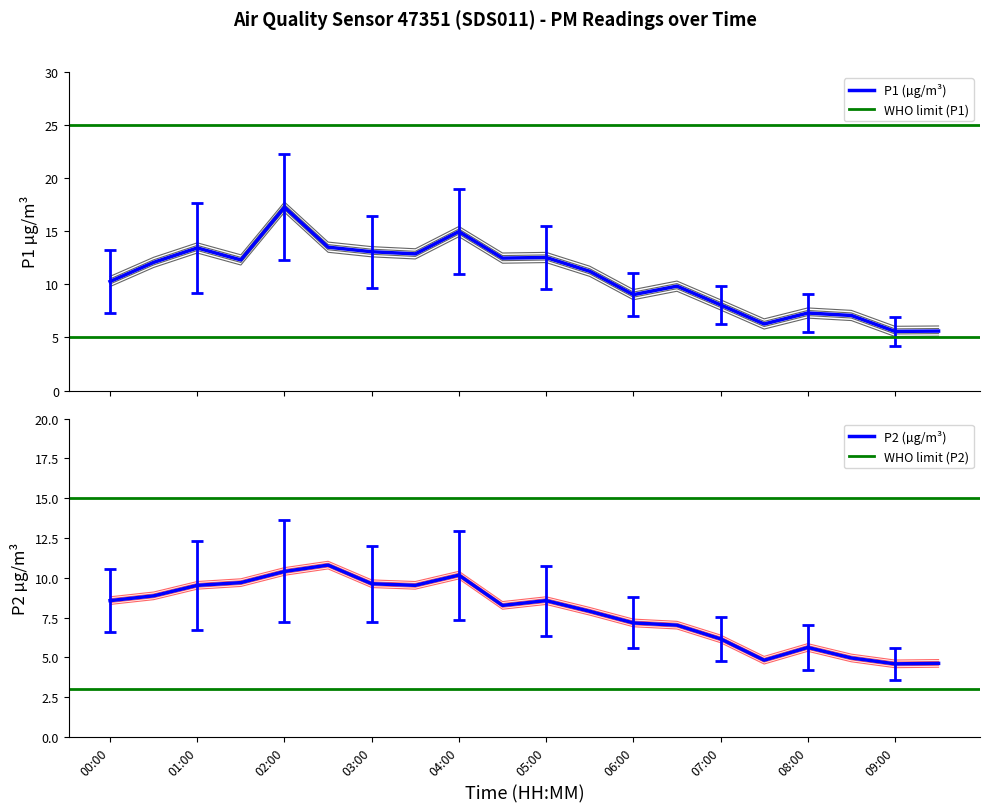

Which has a higher value, 01:00 or 02:30?

02:30